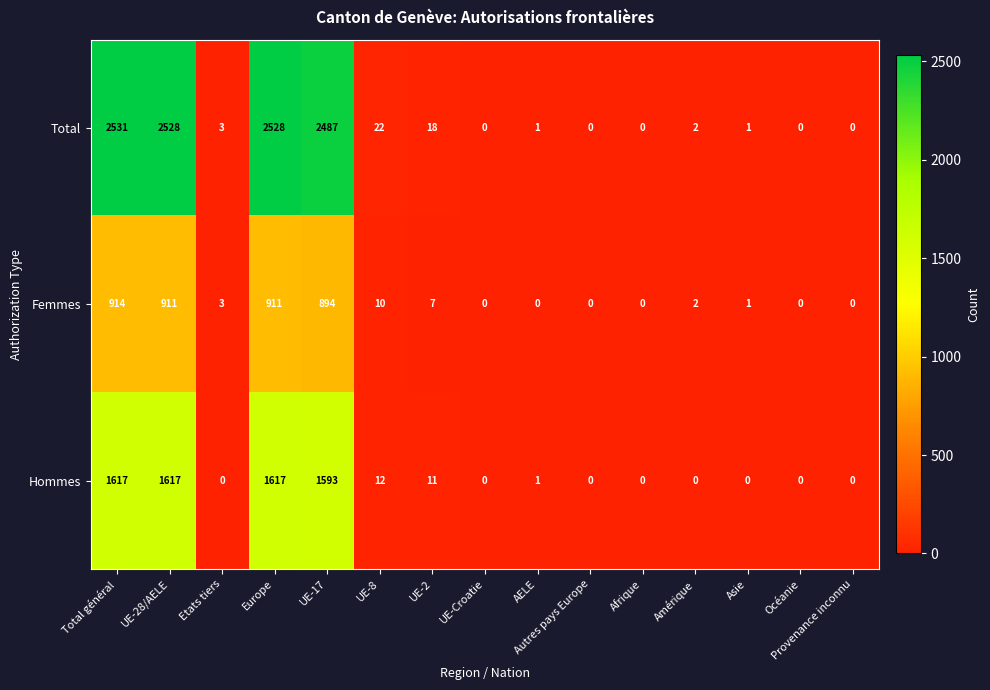

Is it true that Total equals 0 at Provenance inconnu?

True